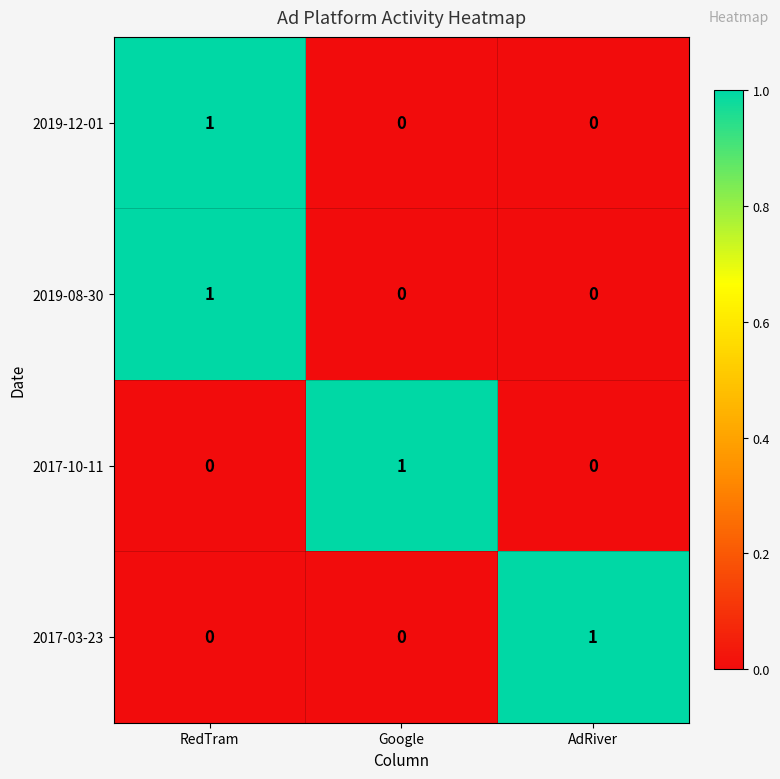

The value of 2017-10-11 at RedTram is 0. True or false?

True